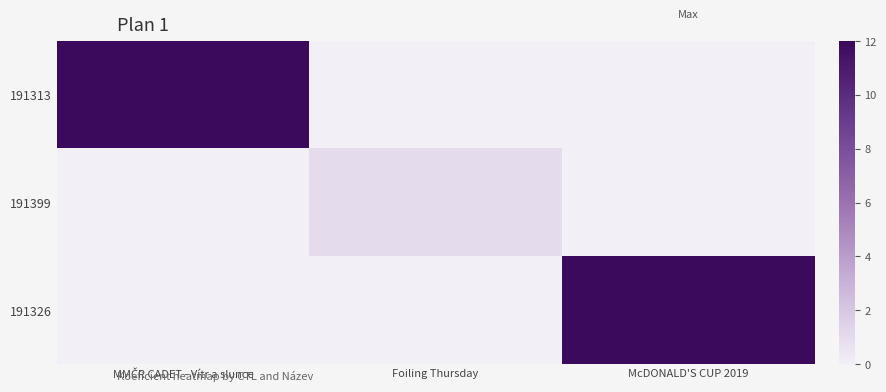

Reading right to left, transcribe all the data shown in this chart.

191313: McDONALD'S CUP 2019=0	Foiling Thursday=0	MMČR CADET - Vítr a slunce=12
191399: McDONALD'S CUP 2019=0	Foiling Thursday=1	MMČR CADET - Vítr a slunce=0
191326: McDONALD'S CUP 2019=12	Foiling Thursday=0	MMČR CADET - Vítr a slunce=0